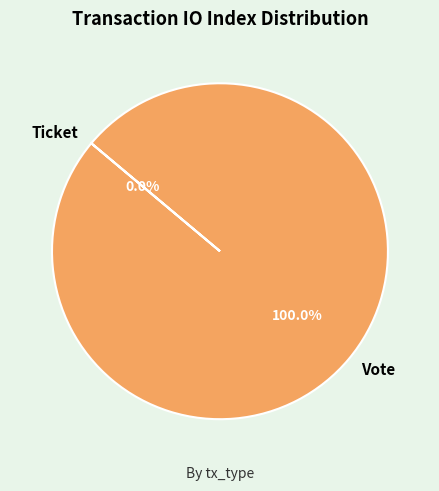

What percentage is the Vote slice, to the nearest percent?

100%